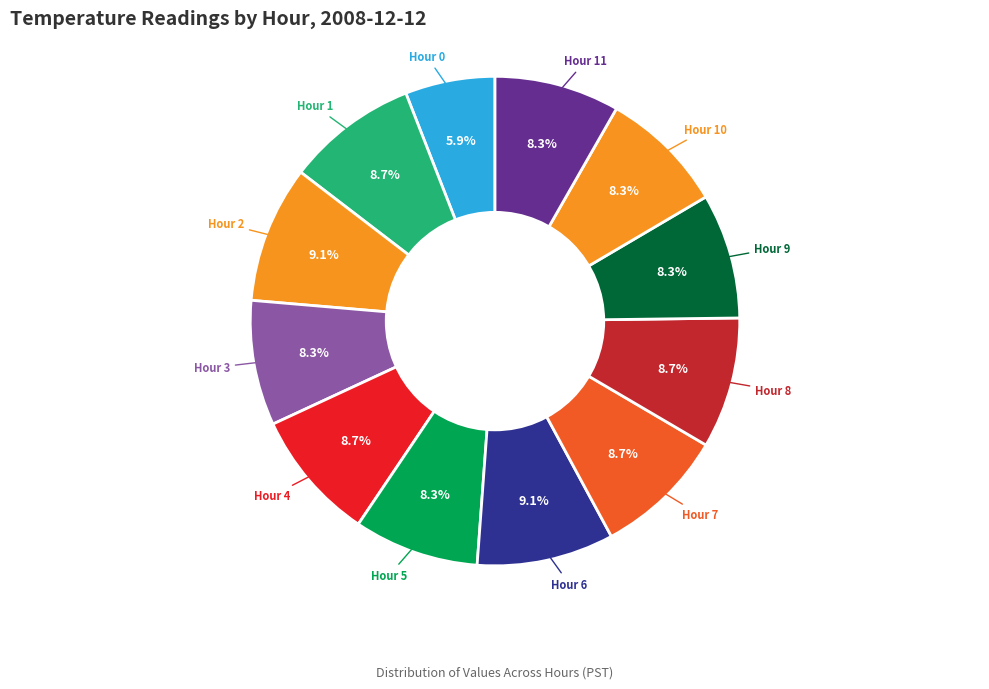

Which category has the smallest portion of the pie?

Hour 0